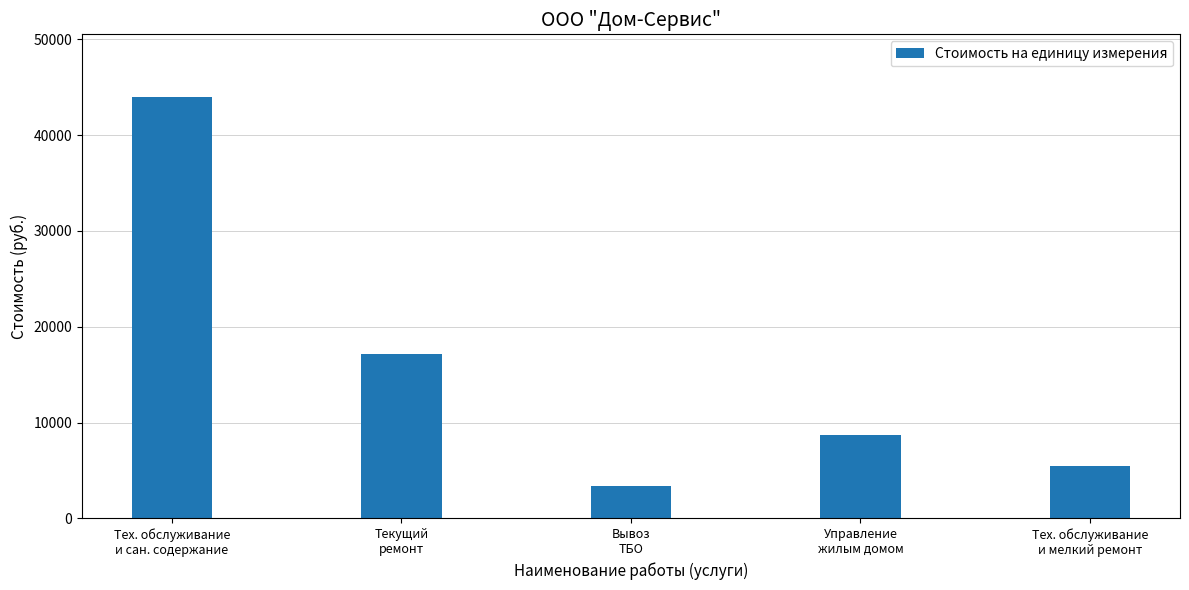

Are the bars grouped side by side (vs. stacked)?

No